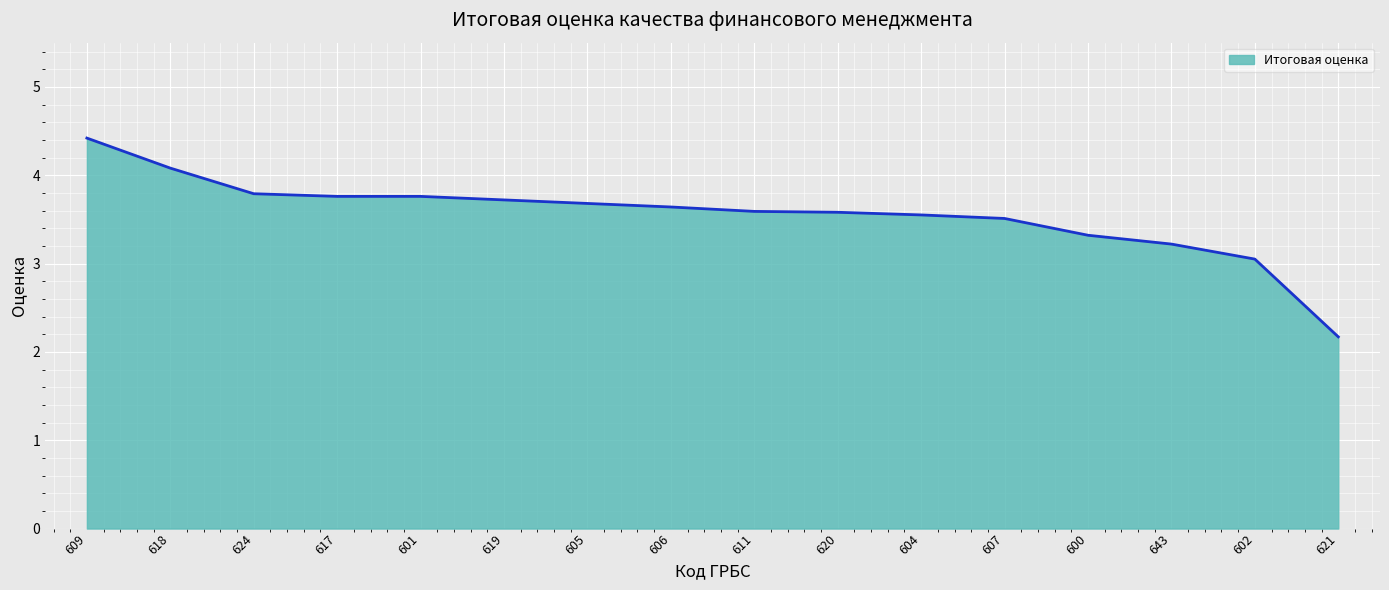

What is the change in value from 606 to 643?

-0.4